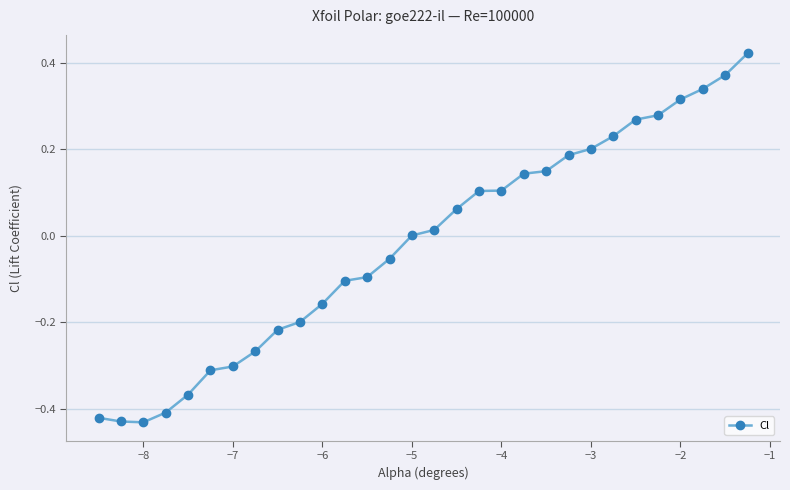

What is the difference between the second highest and minimum values?

0.8